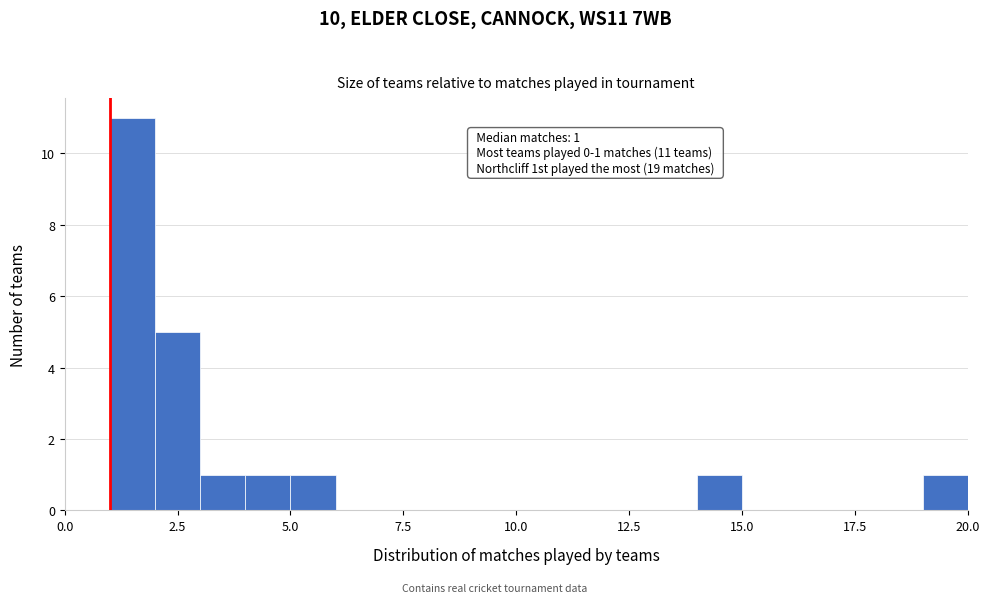

Read against the x-axis, roughly where is the centre of the tallest bar?

1.5